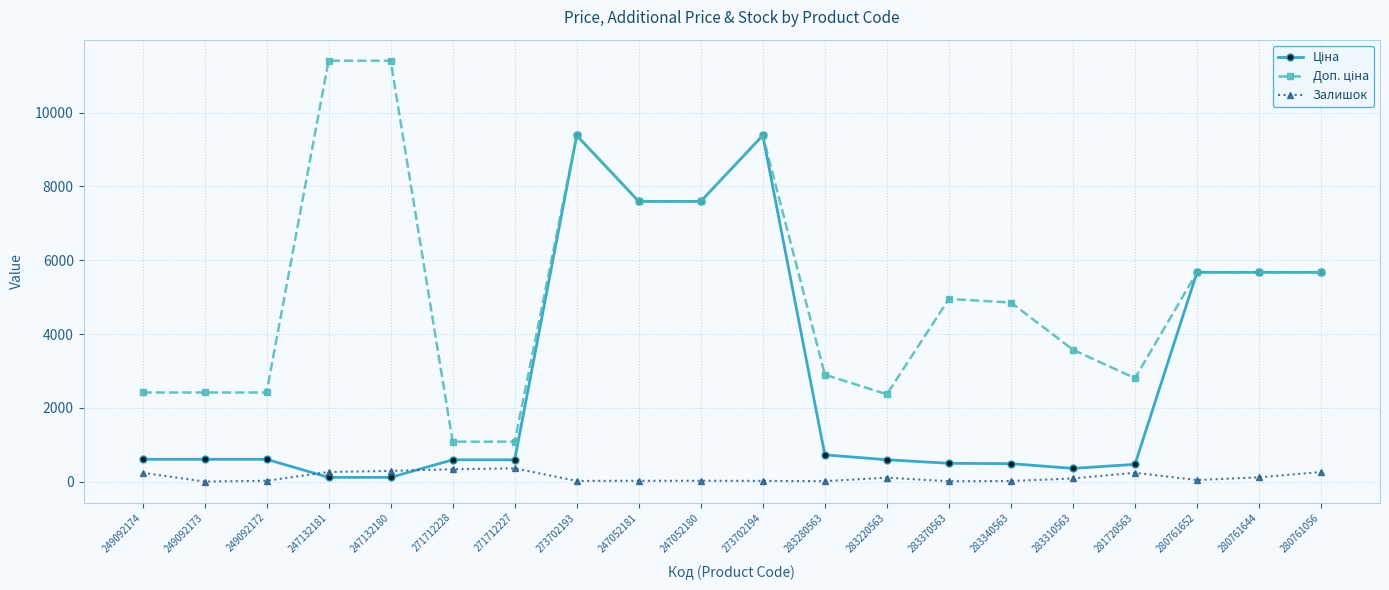

At how many categories does at least one series exceed 3375?

12